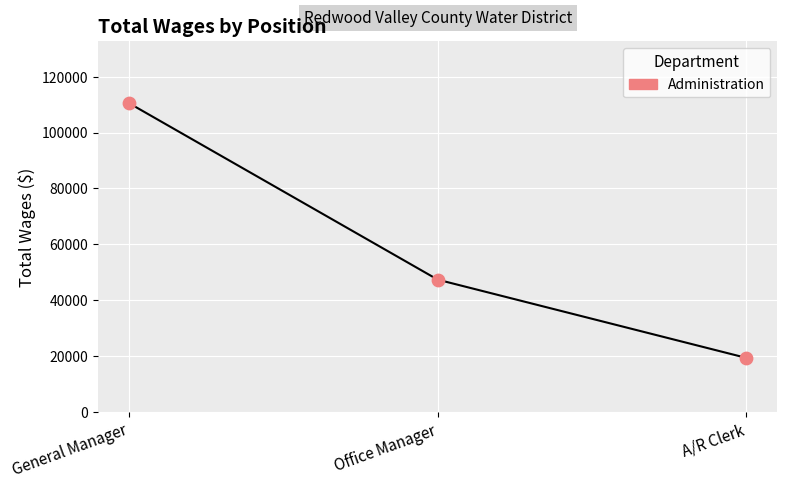

What is the average Y value?

59081